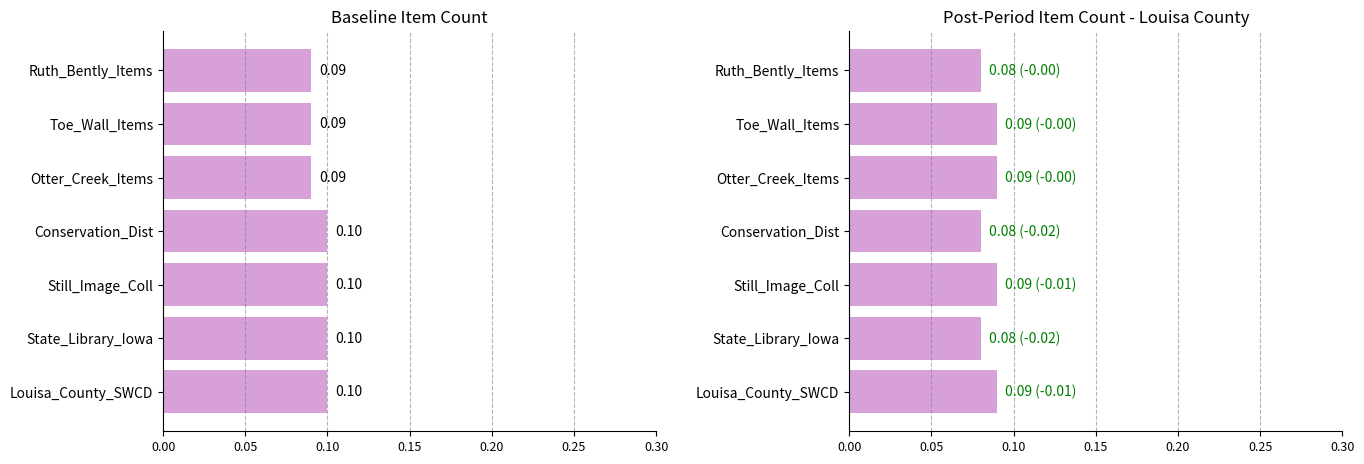

What is the maximum value for Baseline?

0.1